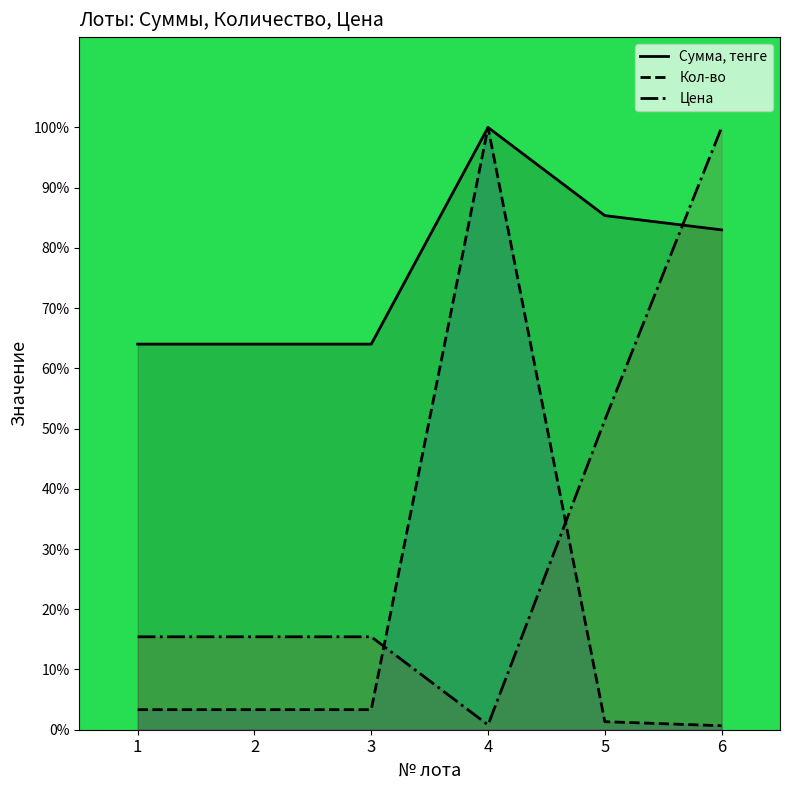

Where do Сумма, тенге and Цена first cross each other?

5 and 6